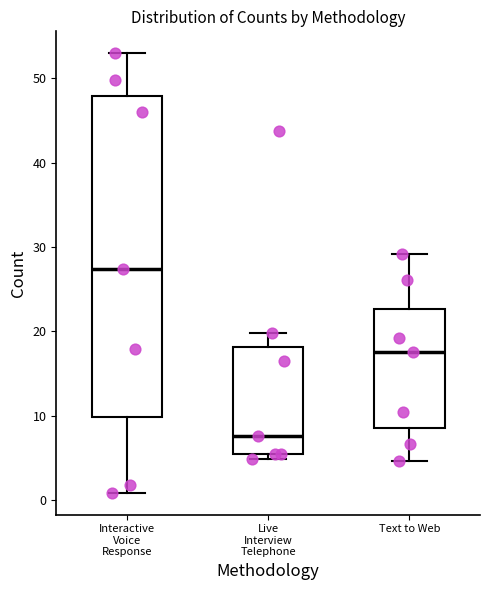

Which box's median line is the lowest?

Live Interview Telephone